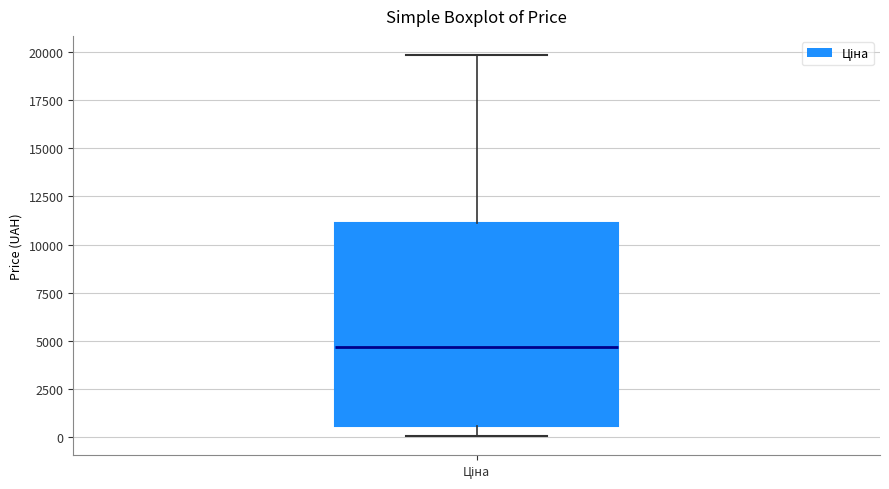

Read this box plot against the y-axis: the position of the median line, the range covered by the box, and the ends of both whiskers. The values are not printed on the chart, so give them approximately, as read against the axis.

median 4500, box 500 to 11000, whiskers 0 to 20000